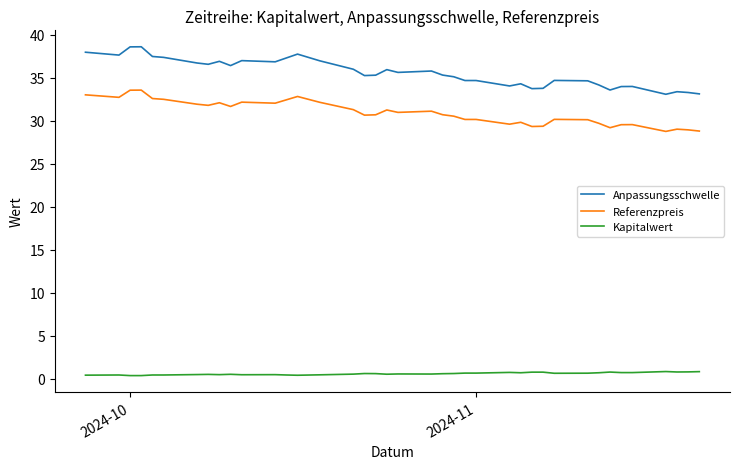

Which series has the widest spread of values?

Anpassungsschwelle